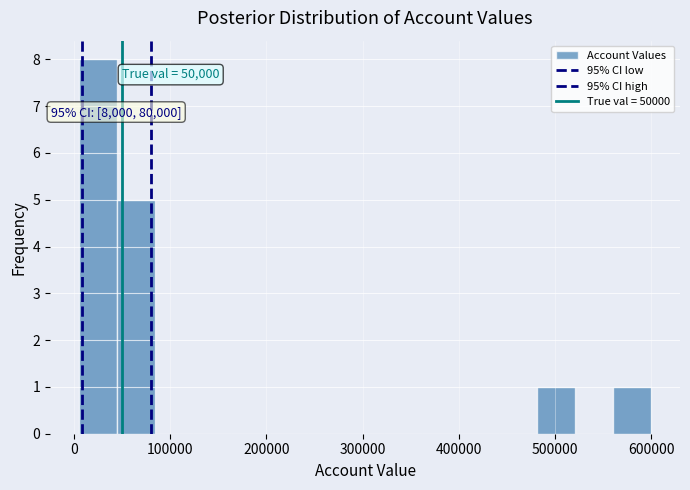

Around what value on the x-axis is the tallest bar? Give the approximate position of its centre, as read against the axis.

20000